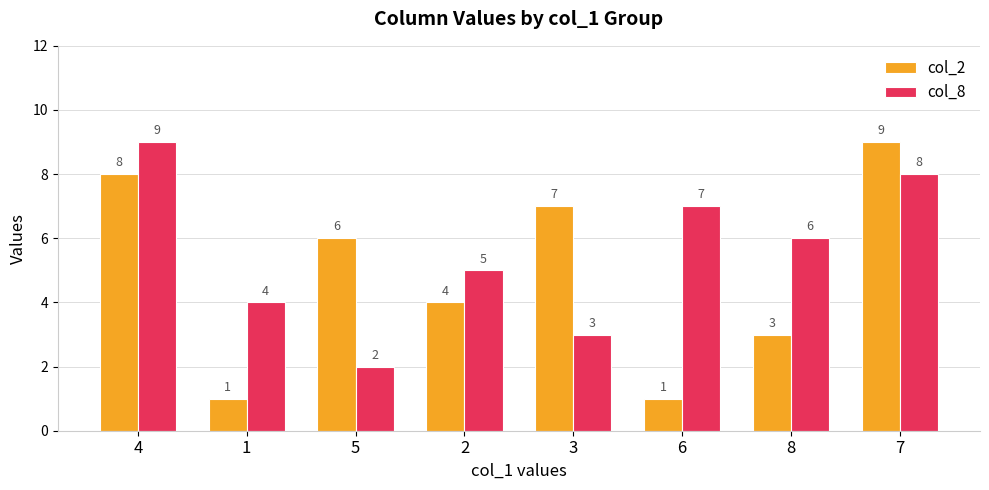

What is the spread (max minus min) of values at 8?

3